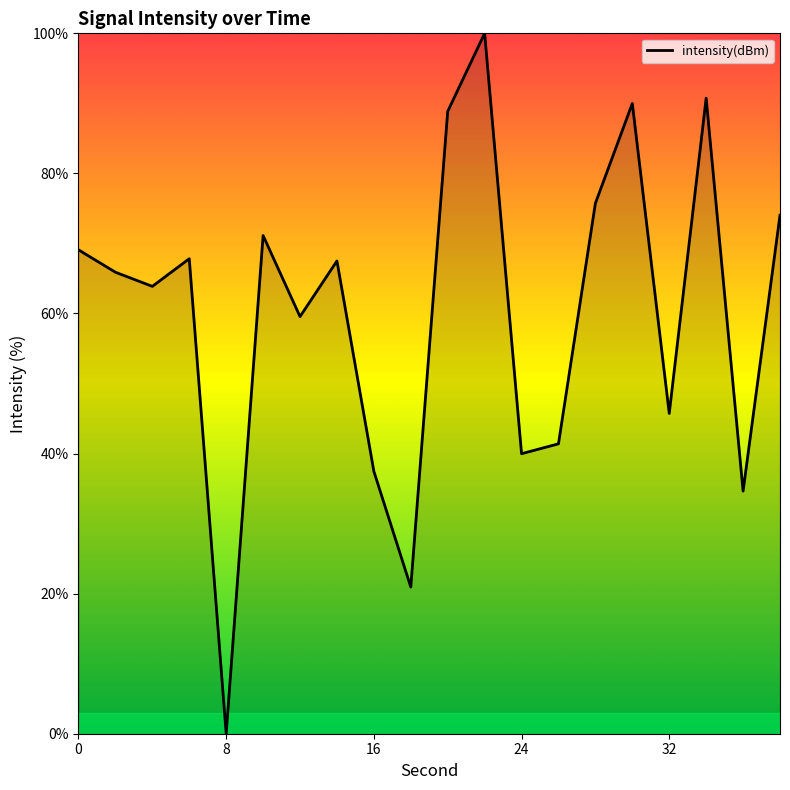

What is the difference between the maximum and minimum values?

100.0